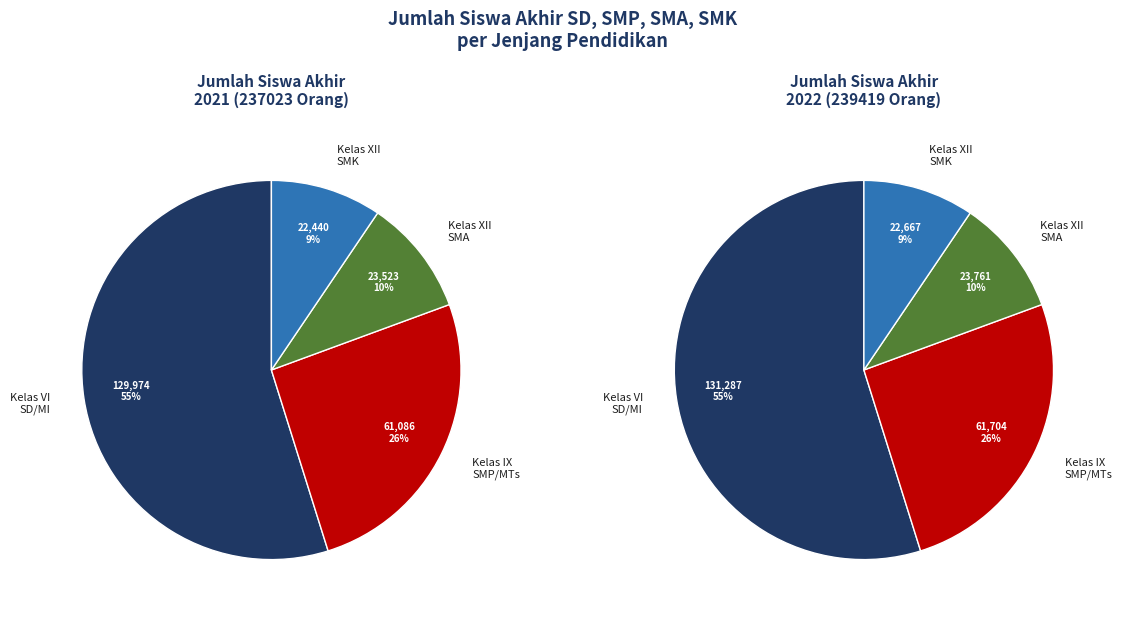

To the nearest percent, what is the difference between the values_2021 and 3 slice percentages?

45%